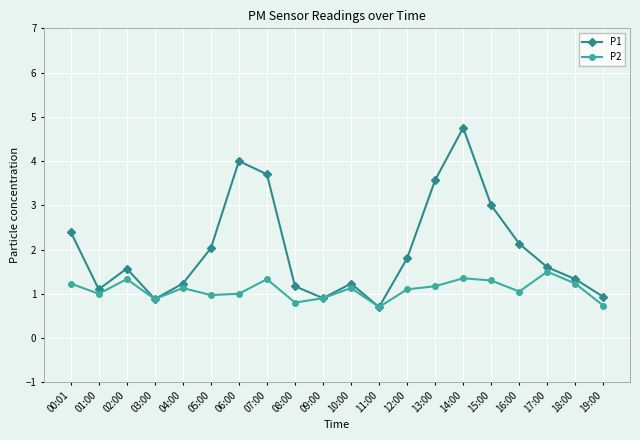

At which label does P2 reach its peak?

17:00